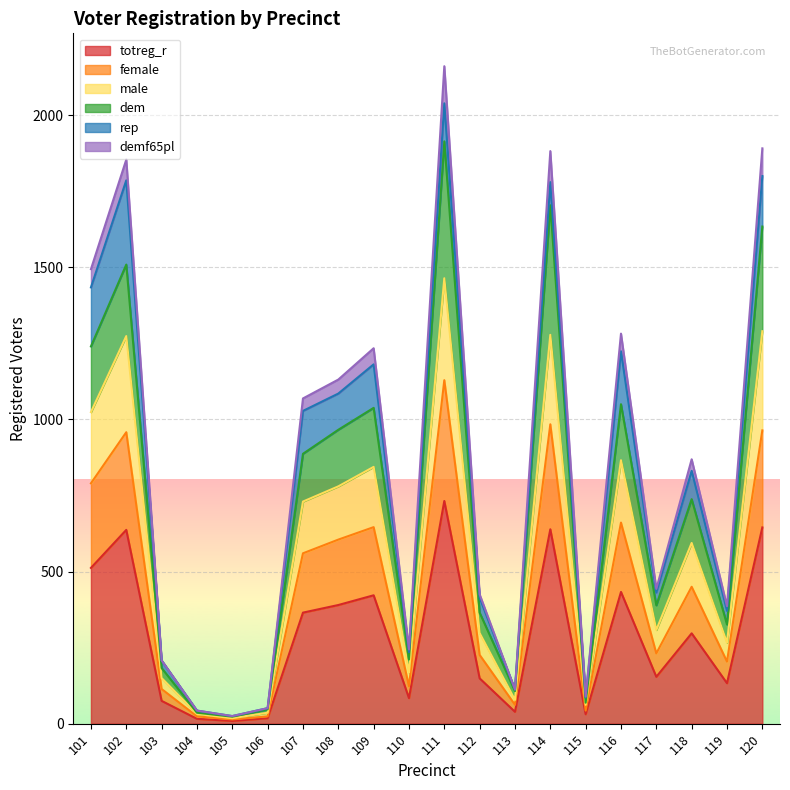

At which label does demf65pl first exceed 738?

101